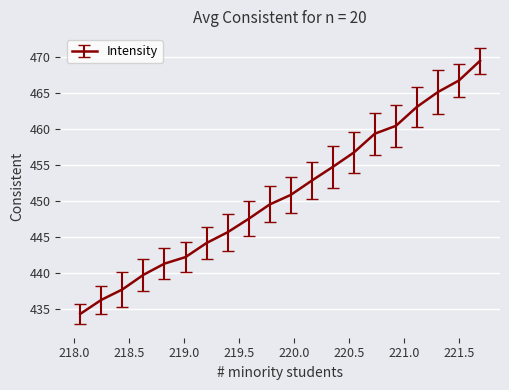

What is the value of the 7th point from the left?

444.2